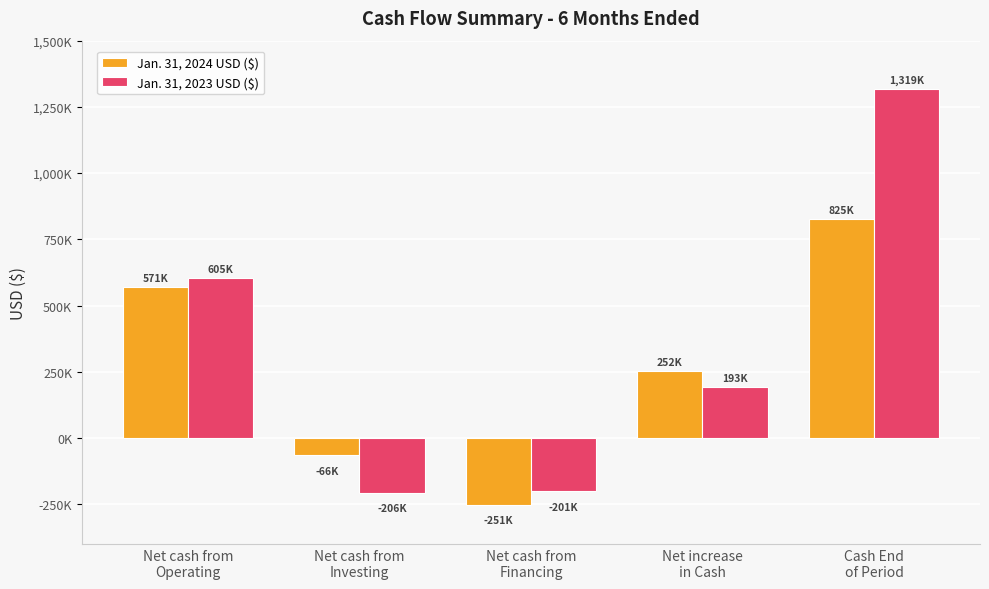

Are the bars horizontal?

No